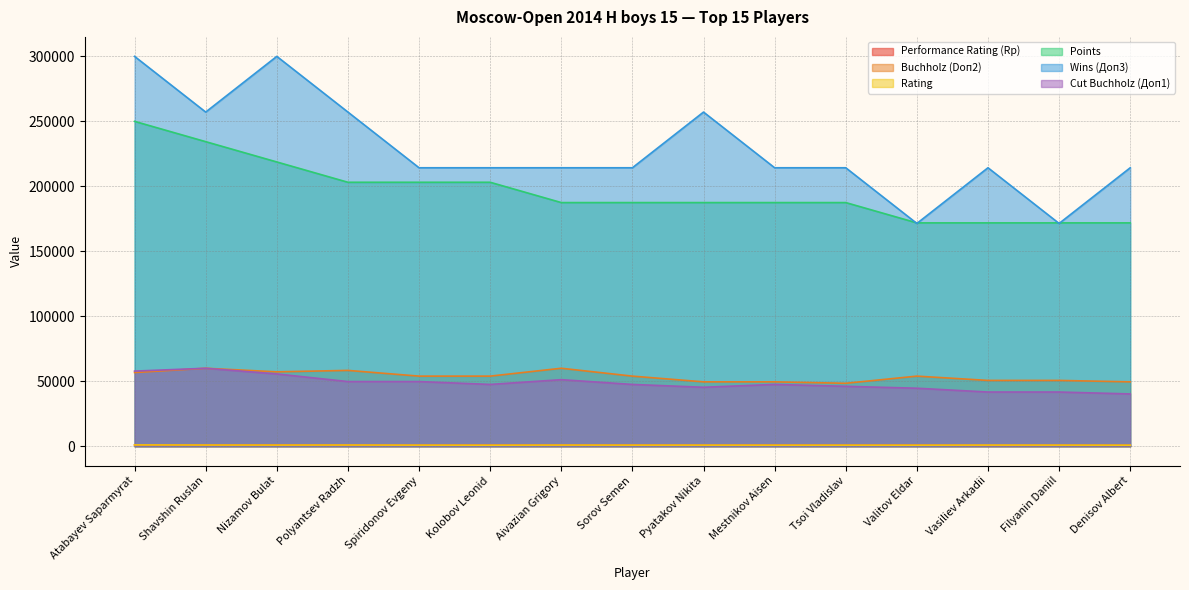

What is the label of the 4th point from the right?

Valitov Eldar